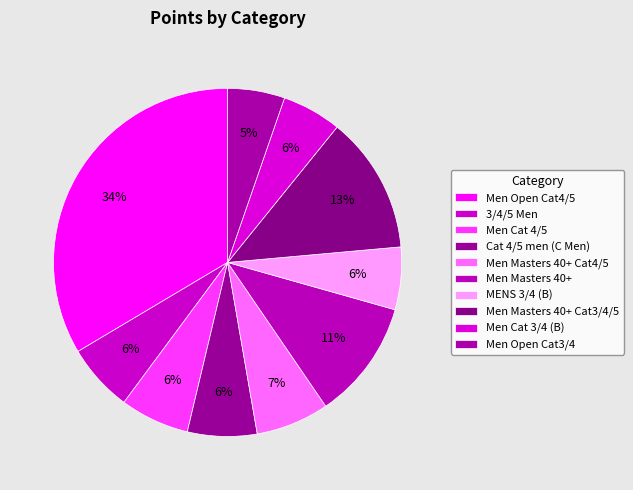

Is there any slice that represents more than half of the pie?

No